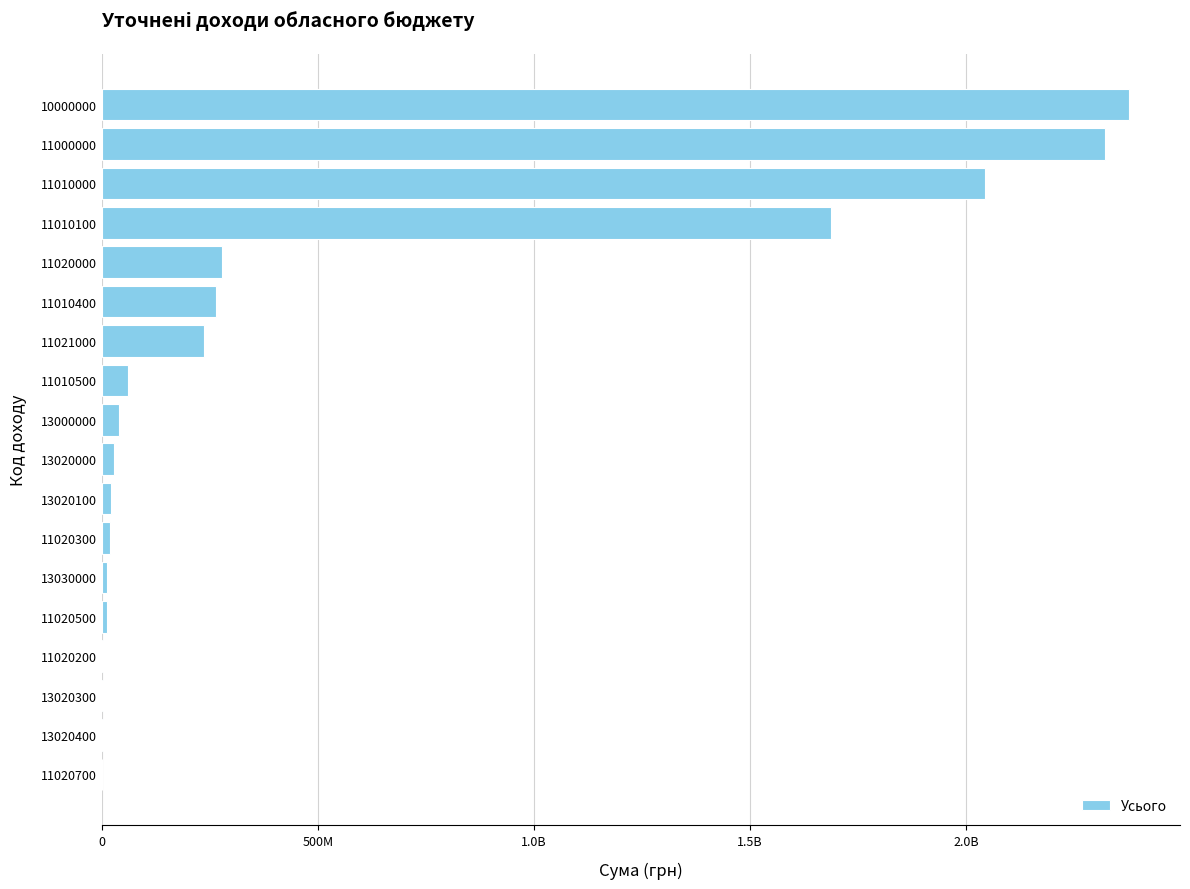

Are the bars grouped side by side (vs. stacked)?

No